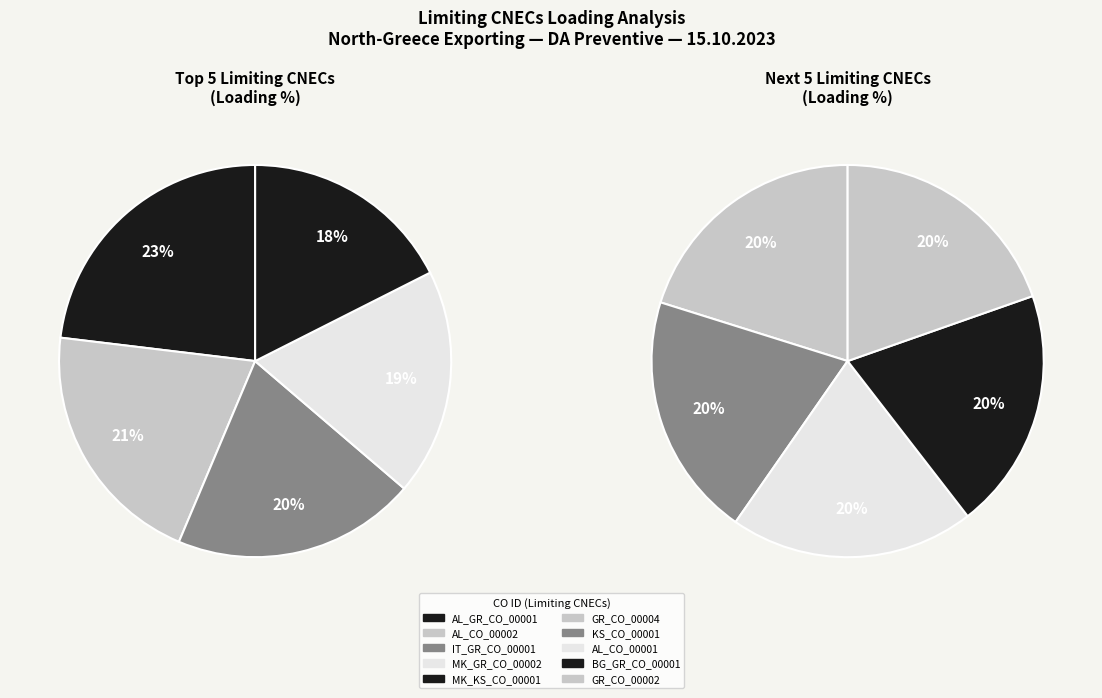

The MK_KS_CO_00001 slice represents 18% of the pie. True or false?

False